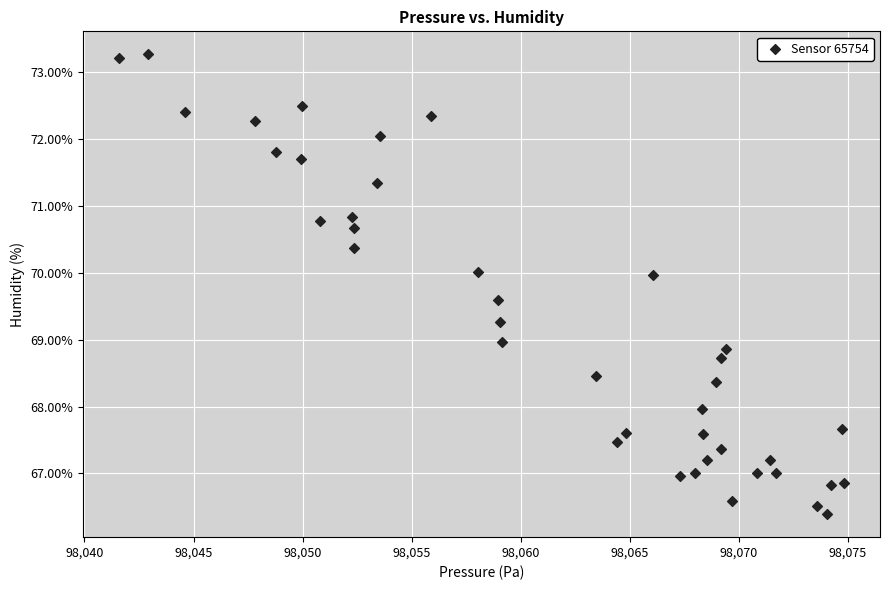

What is the range of Y values (max minus min)?

6.9